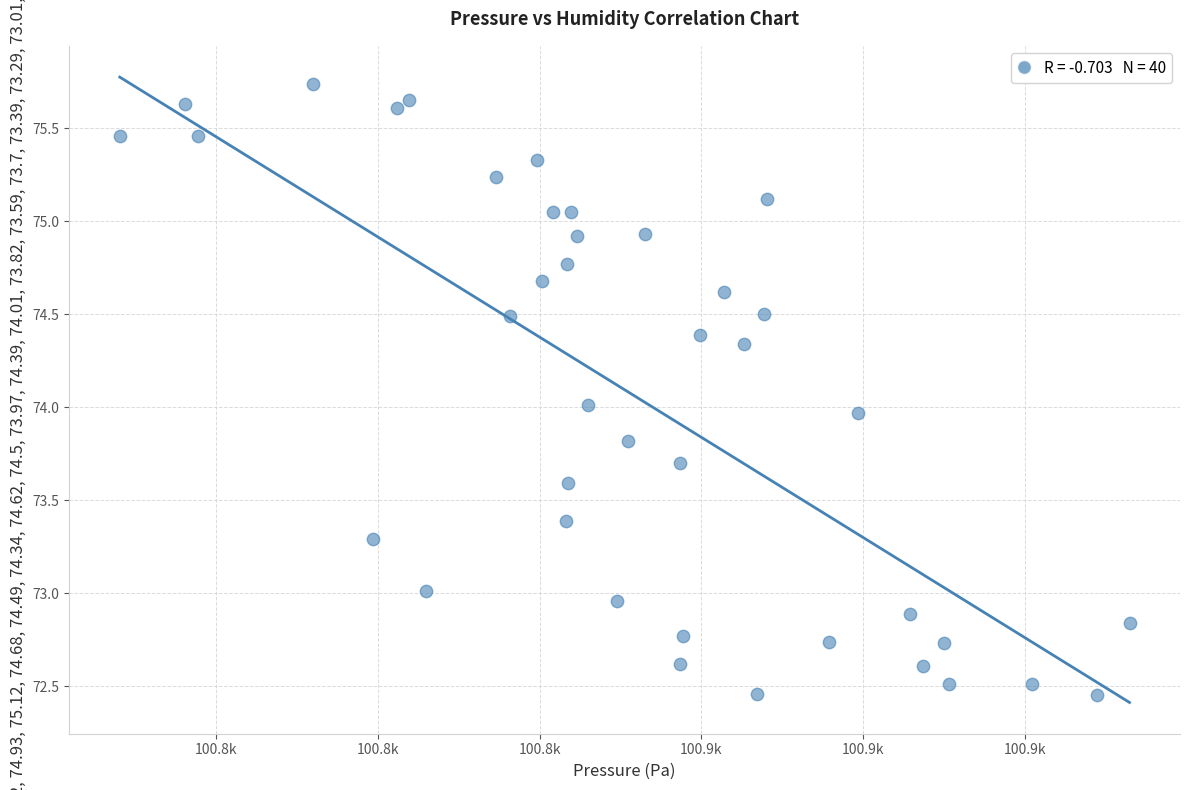

What is the range of Y values (max minus min)?

3.3